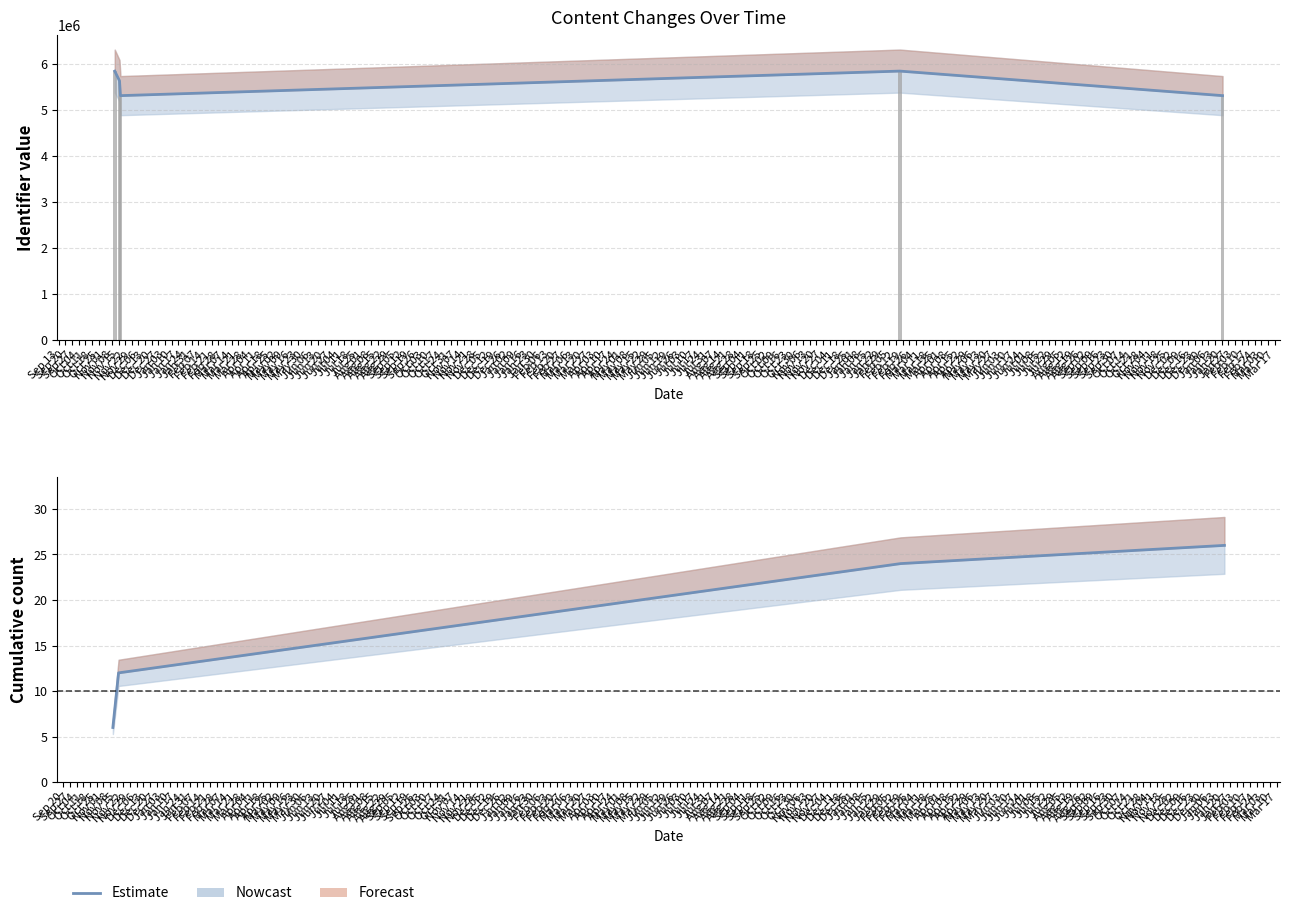

Reading right to left, what are all the values shown in this chart?

Estimate: Oct 11=26.0	Oct 04=24.0	Sep 27=12.0	Sep 20=11.0	Sep 13=6.0
Identifier: Oct 11=5316822.5	Oct 04=5850992.2	Sep 27=5316768.0	Sep 20=5639769.8	Sep 13=5850144.7